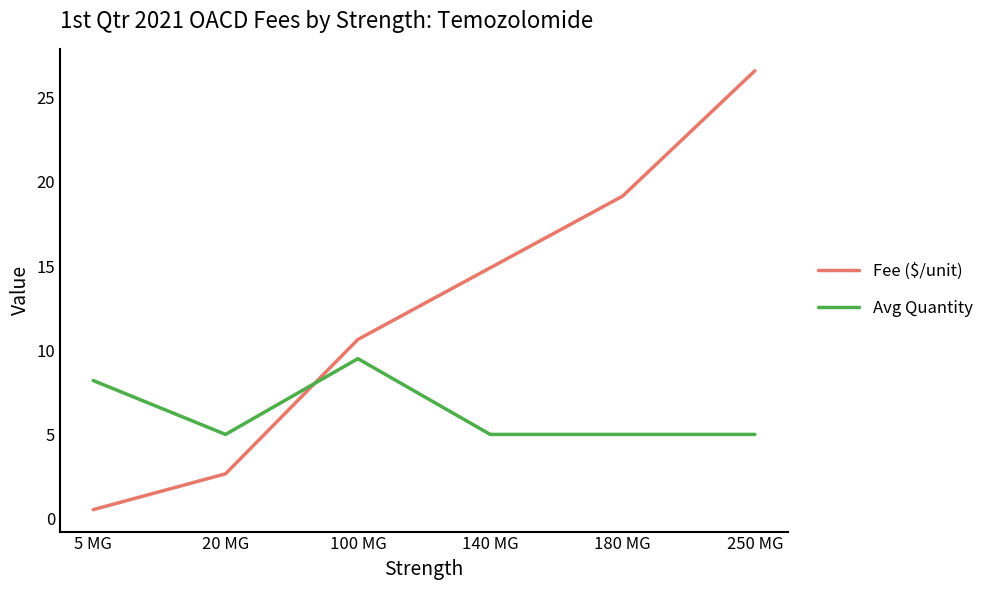

Reading left to right, what are all the values shown in this chart?

Fee ($/unit): 0.5	2.7	10.6	14.9	19.2	26.6
Avg Quantity: 8.2	5.0	9.5	5.0	5.0	5.0